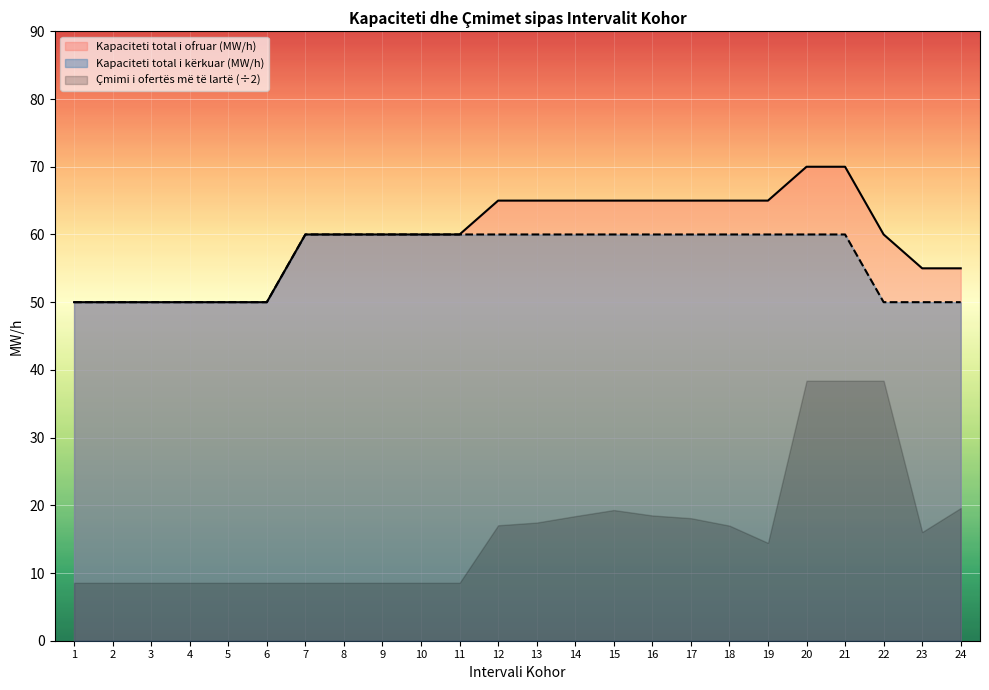

Reading left to right, extract all data points from this chart.

Kapaciteti total i kërkuar (MW/h): 1=50	2=50	3=50	4=50	5=50	6=50	7=60	8=60	9=60	10=60	11=60	12=60	13=60	14=60	15=60	16=60	17=60	18=60	19=60	20=60	21=60	22=50	23=50	24=50
Kapaciteti total i ofruar (MW/h): 1=50	2=50	3=50	4=50	5=50	6=50	7=60	8=60	9=60	10=60	11=60	12=65	13=65	14=65	15=65	16=65	17=65	18=65	19=65	20=70	21=70	22=60	23=55	24=55